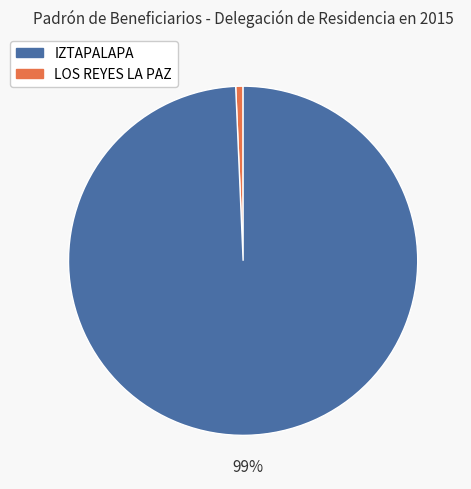

Is there a majority slice in this chart?

Yes